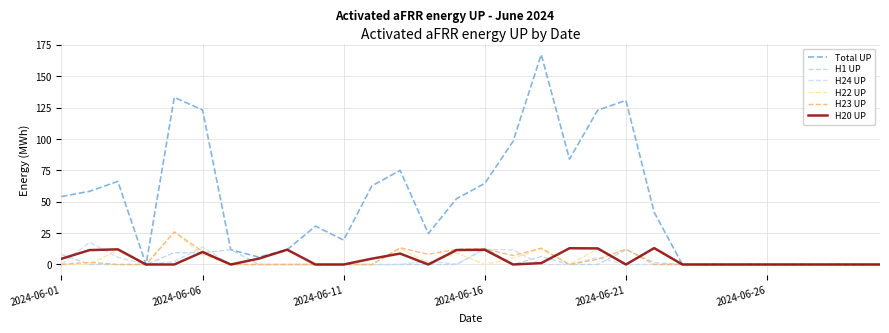

What is the average value of the H1 UP series?

2.4